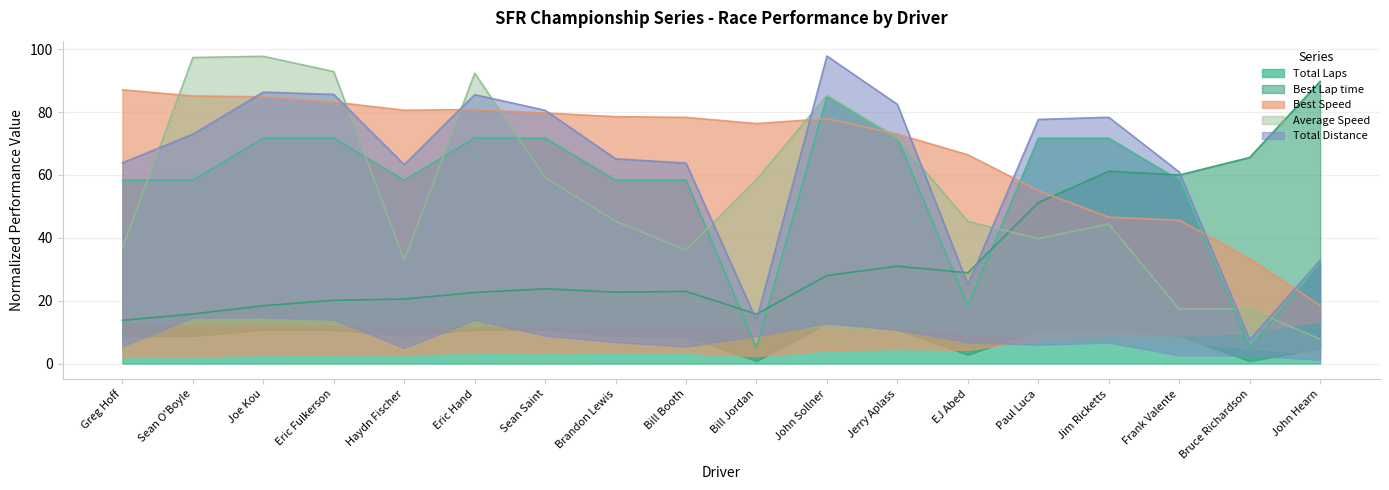

The value of Total Distance at Jerry Aplass is 82.4. True or false?

True